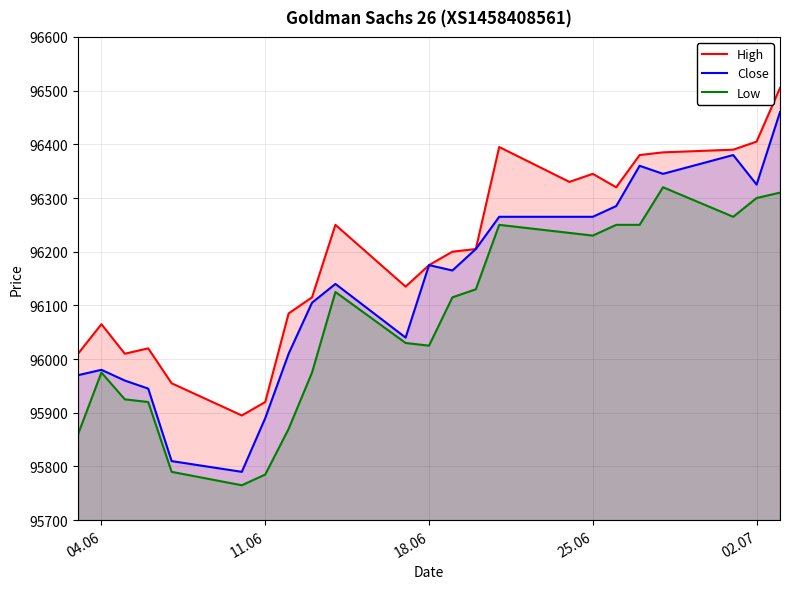

True or false: Close has a value of 96265 at 25.06.

True